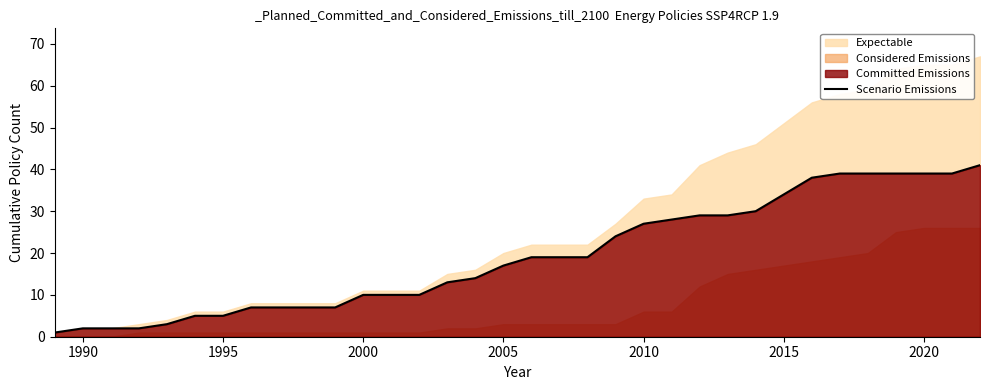

How many values exceed 19?

14